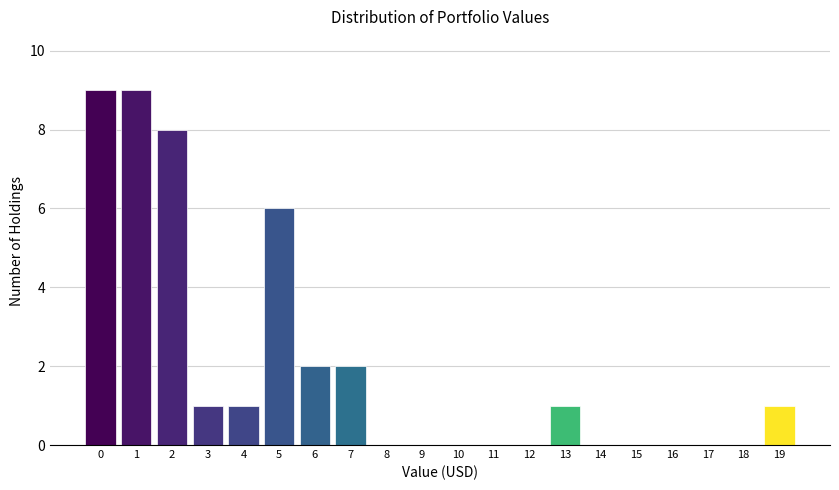

Reading left to right, transcribe all the data shown in this chart.

0=9	1=9	2=8	3=1	4=1	5=6	6=2	7=2	8=0	9=0	10=0	11=0	12=0	13=1	14=0	15=0	16=0	17=0	18=0	19=1